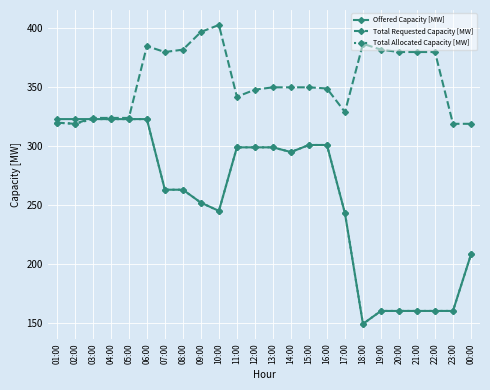

What is the label of the 17th point from the left?

17:00